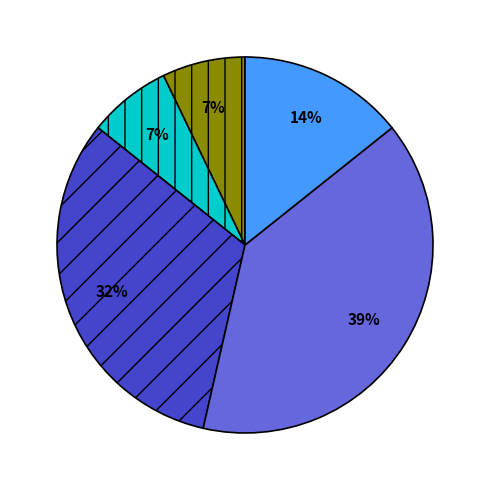

Is there a majority slice in this chart?

No